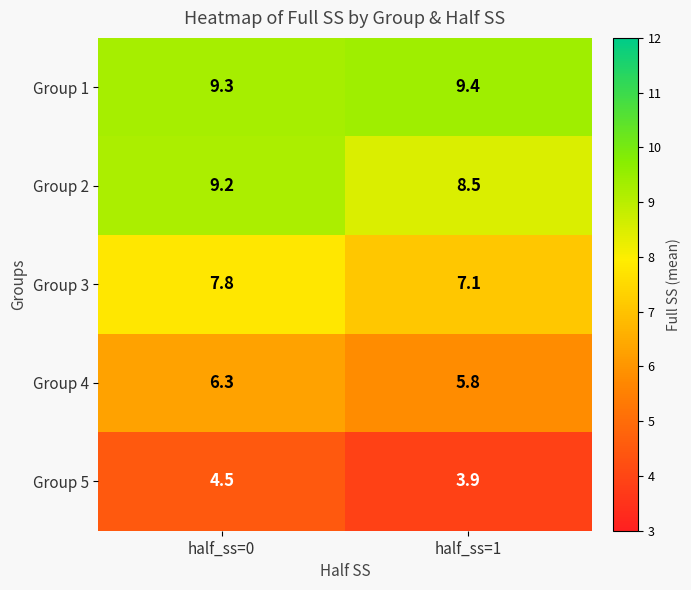

What is the difference between the highest and lowest values at half_ss=1?

5.5